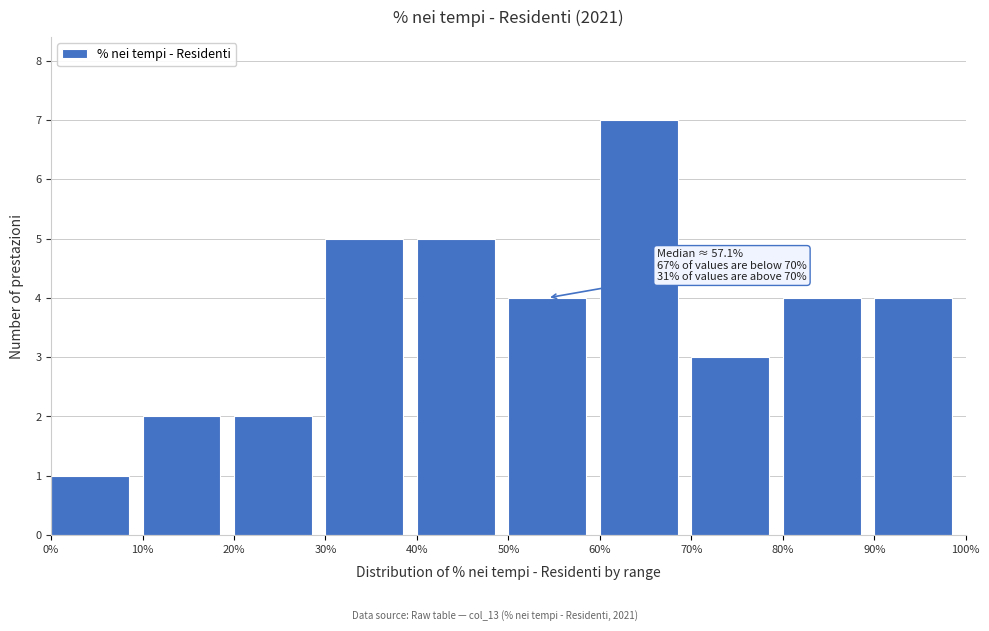

Over which range of the x-axis is the bar tallest?

60% to 70%